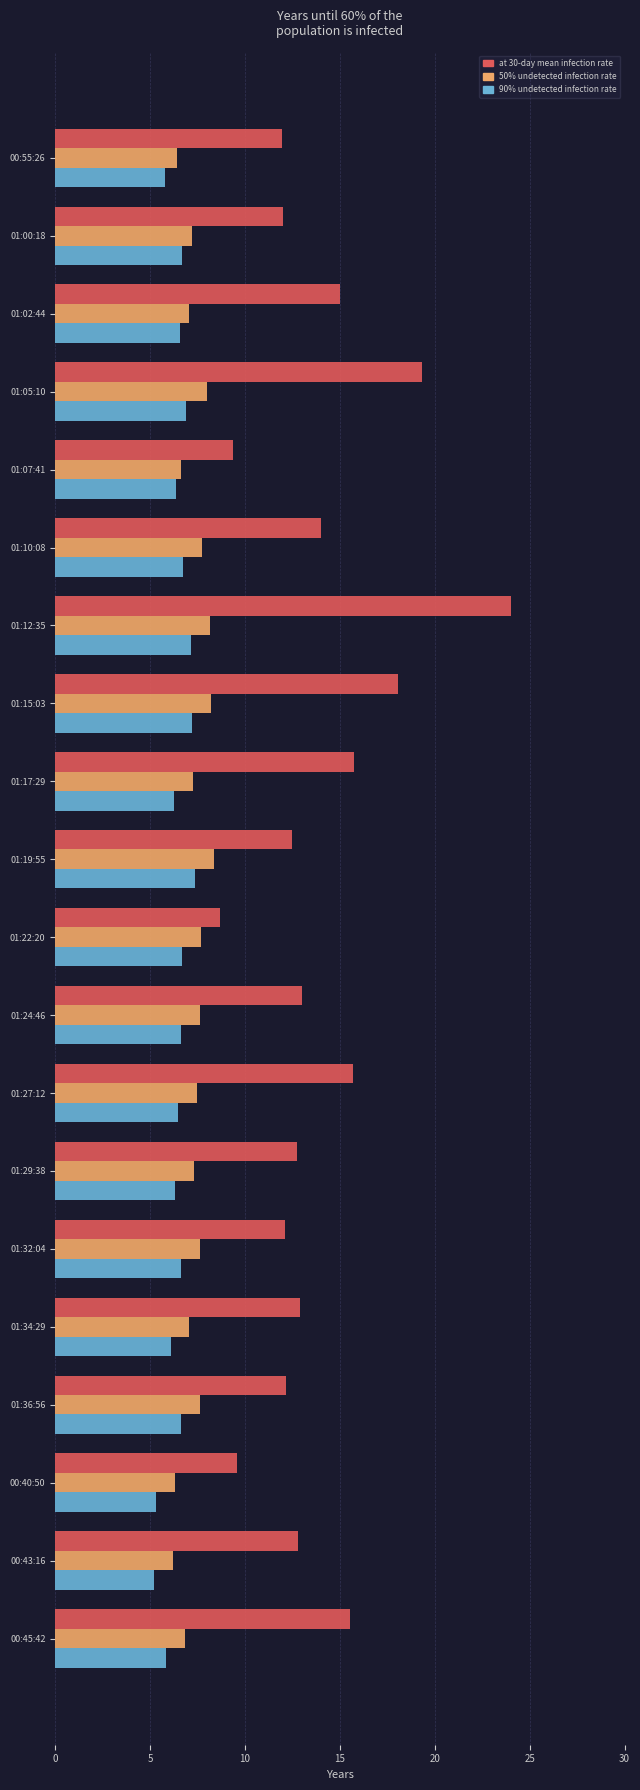

The 50% undetected infection rate series shows 4.3 at 01:12:35. True or false?

False